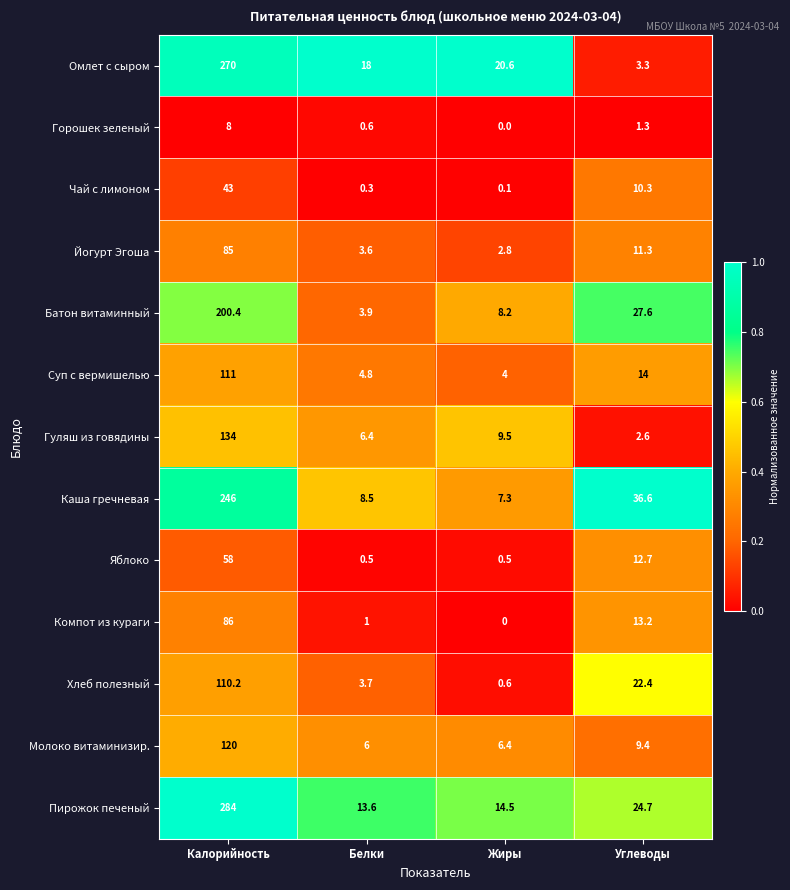

Which series has the largest total across all categories?

Пирожок печеный